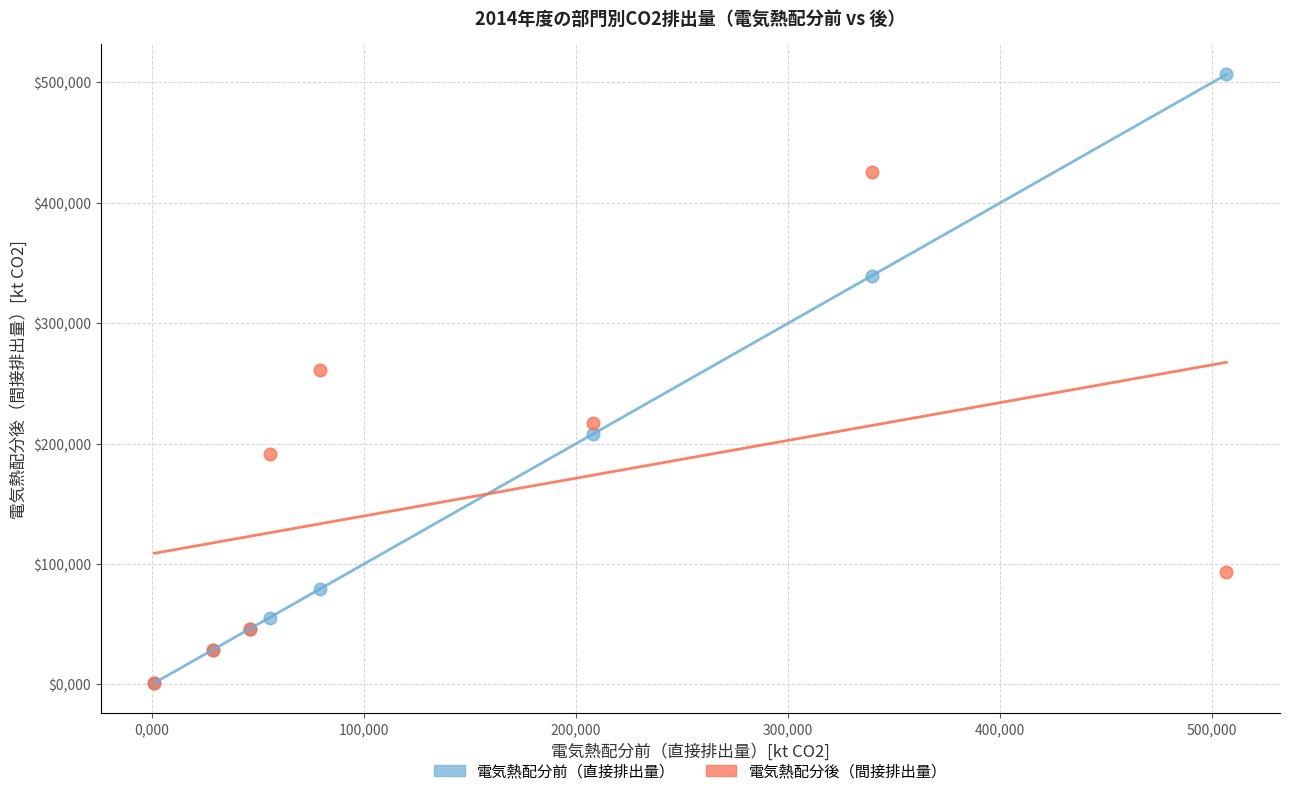

Which series contains the highest Y value?

電気熱配分前（直接排出量）